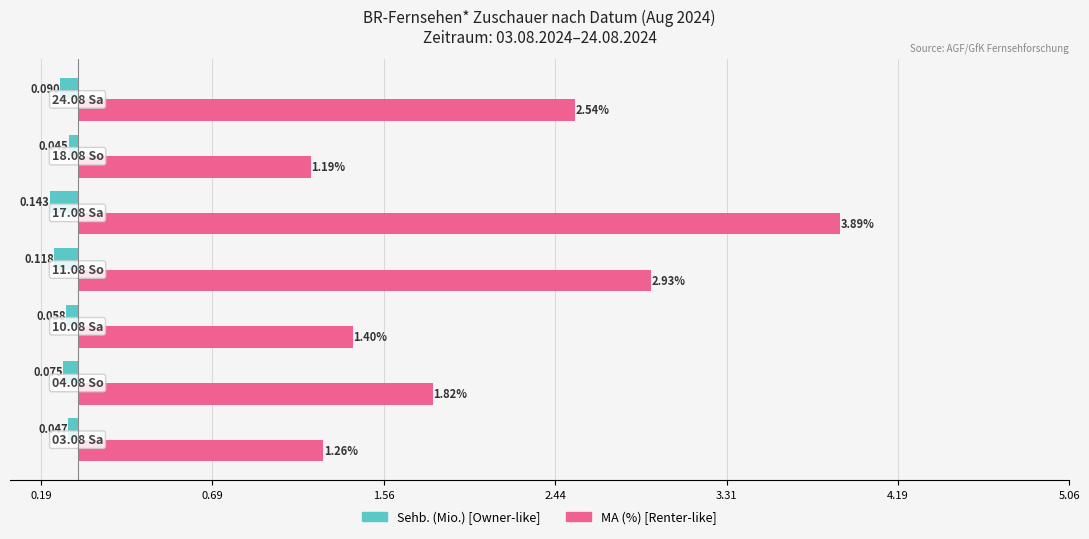

How many bars are there in total?

14